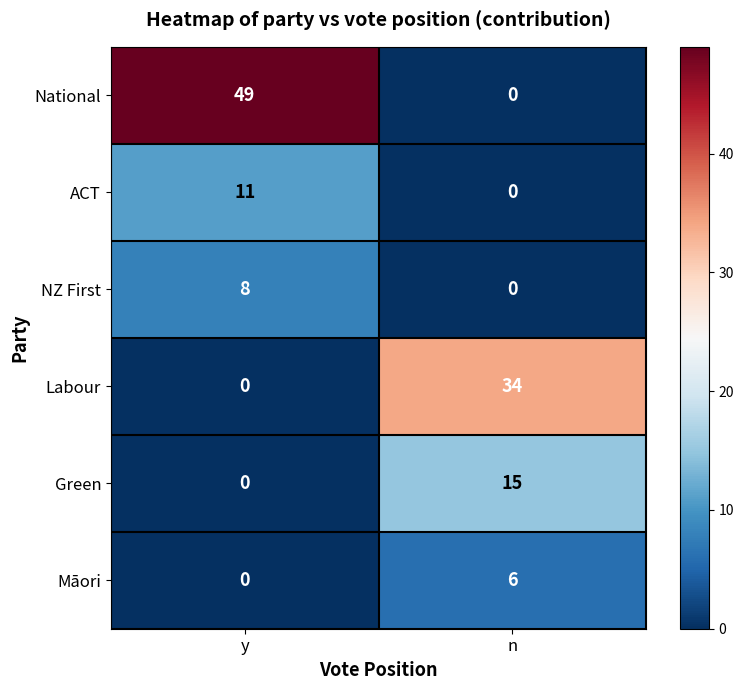

Which label corresponds to the largest value in the chart?

y